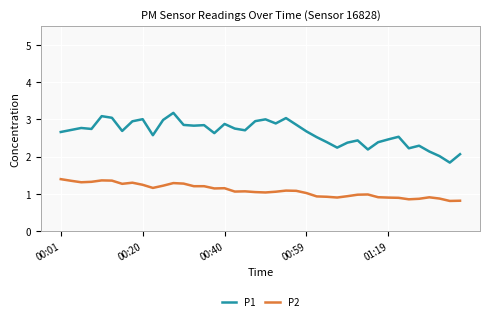

True or false: P2 and P1 intersect in this chart.

False